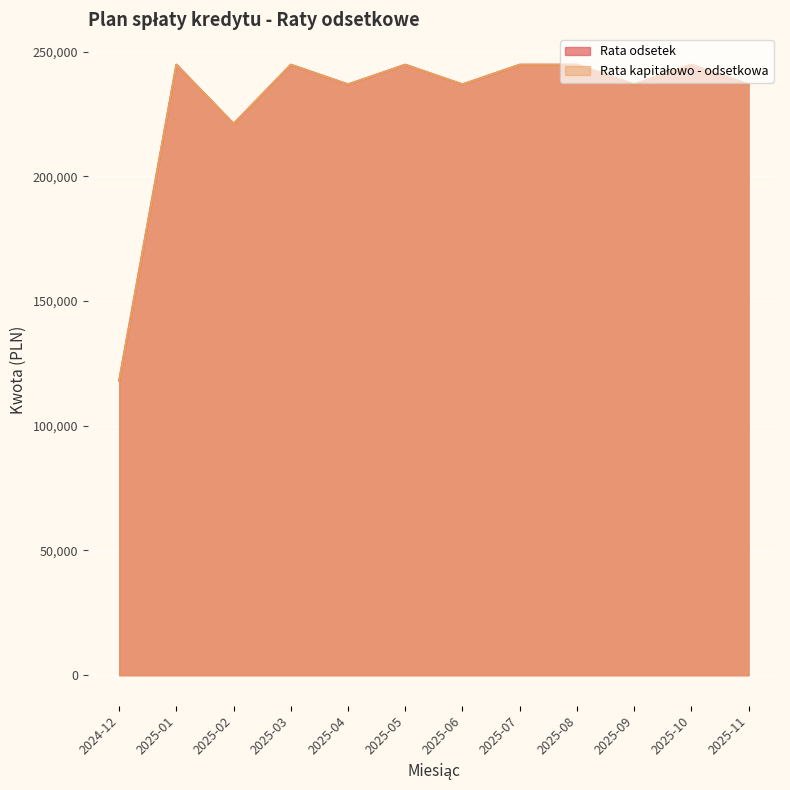

True or false: Rata odsetek has more than 1 points higher than both neighbors.

True